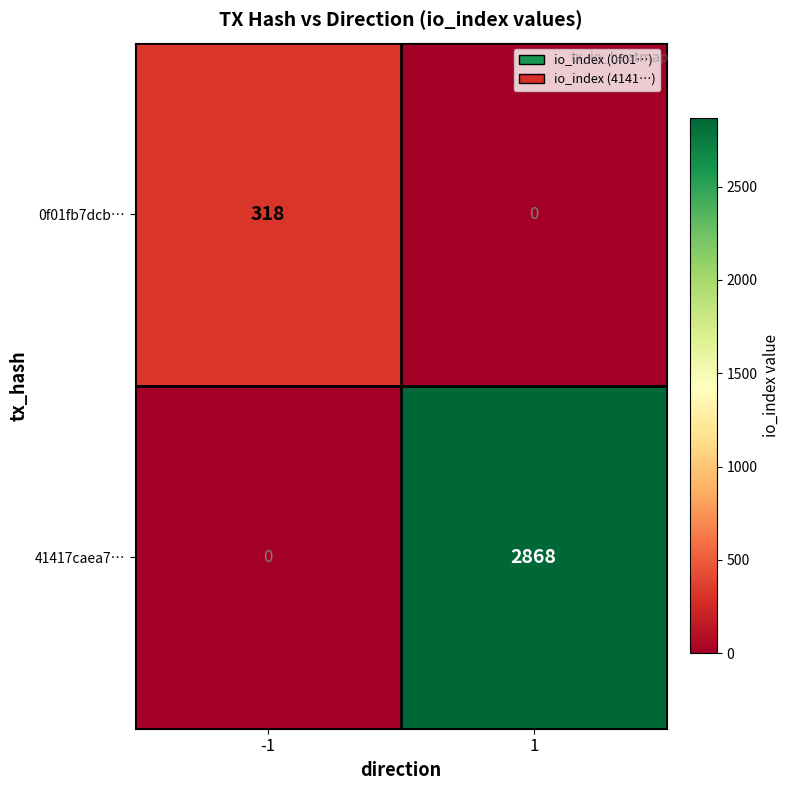

Which series changed the most between -1 and 1?

41417caea7…